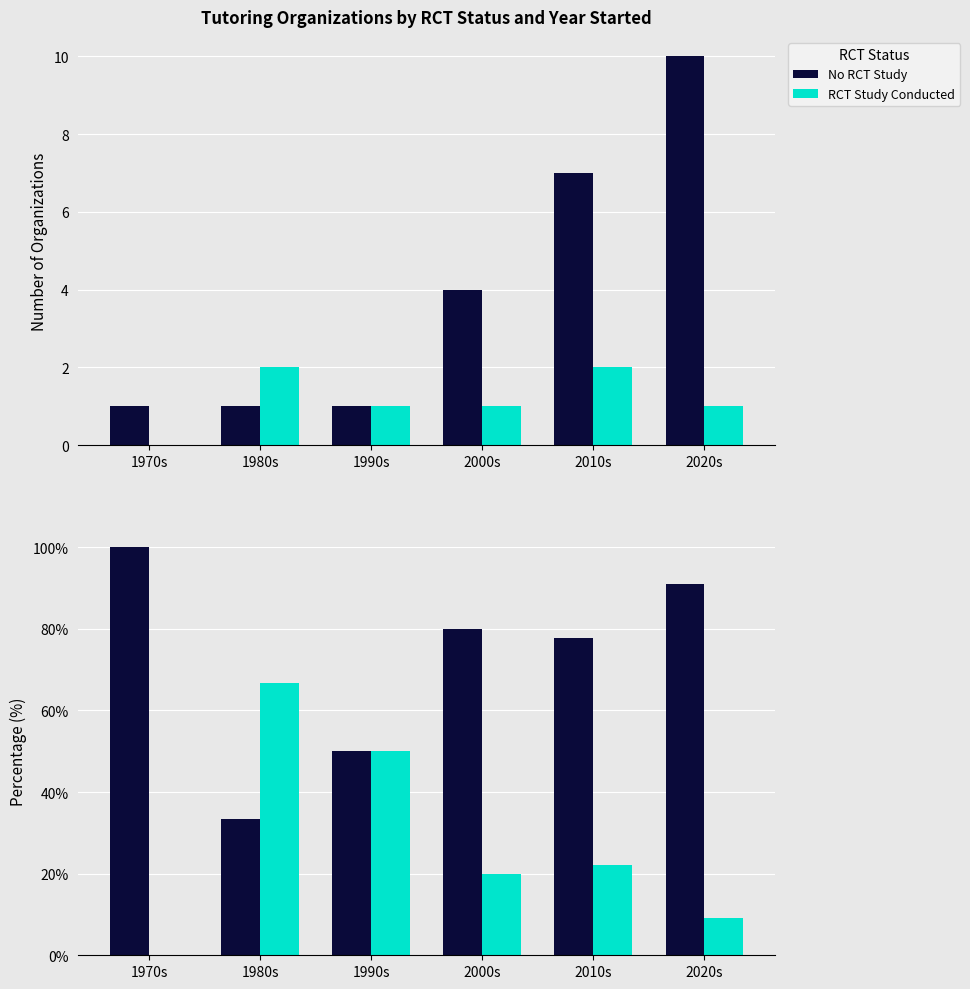

How many values in the RCT Study Conducted series exceed 22?

3